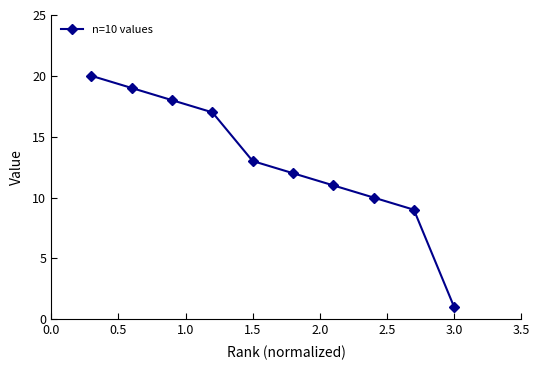

What is the difference between the maximum and minimum values?

19